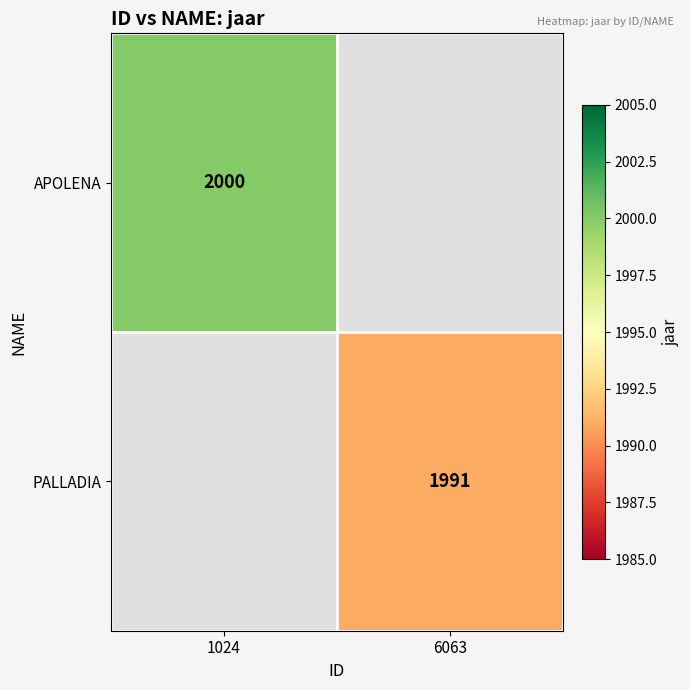

Is it true that PALLADIA equals 531 at 6063?

False